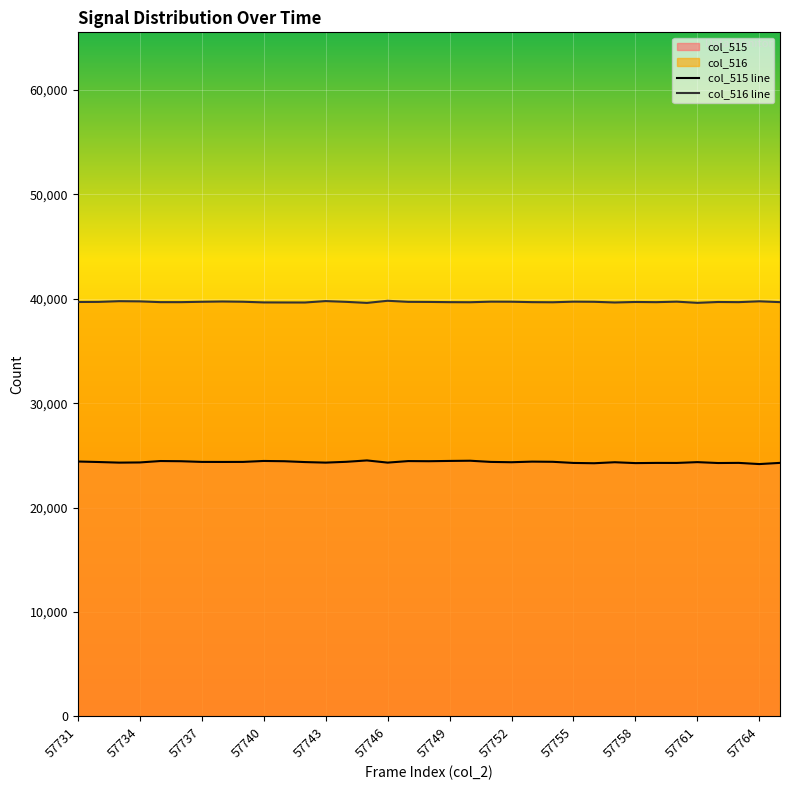

Where is col_516 line nearest to the value 39715?

16